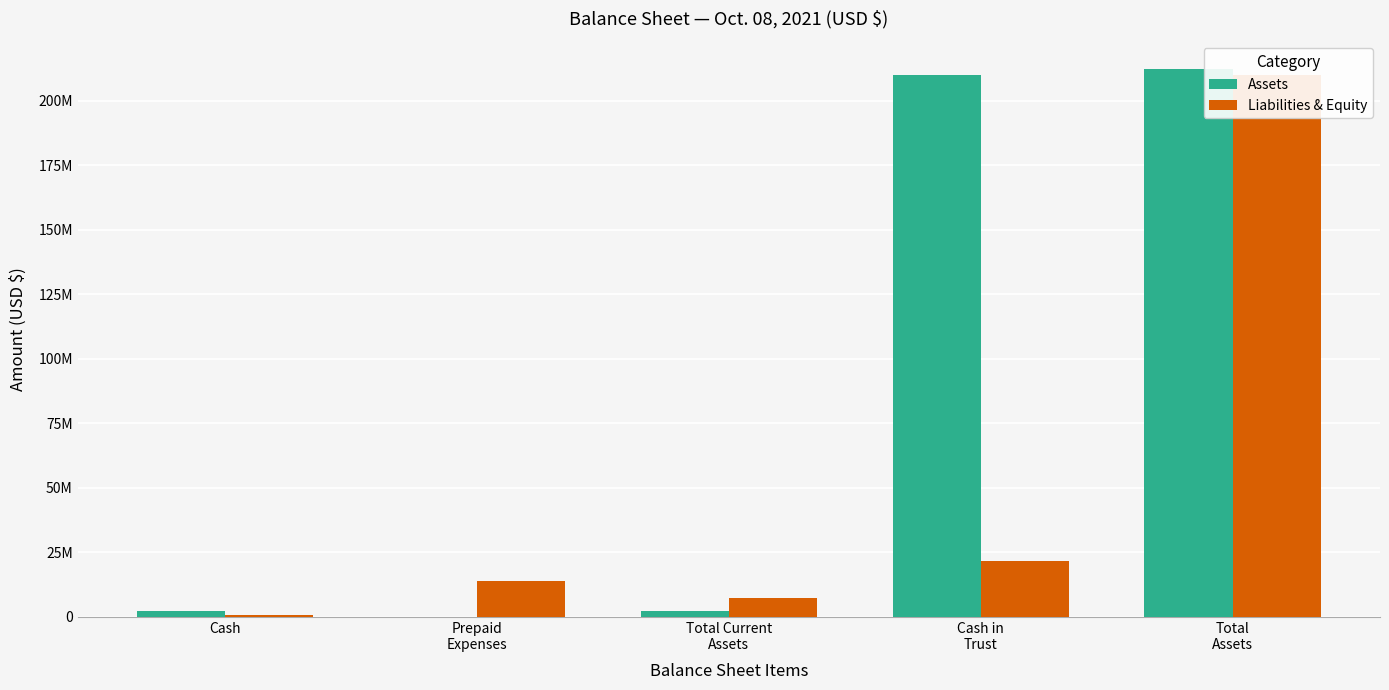

The Liabilities & Equity series shows 13938750 at Prepaid
Expenses. True or false?

True